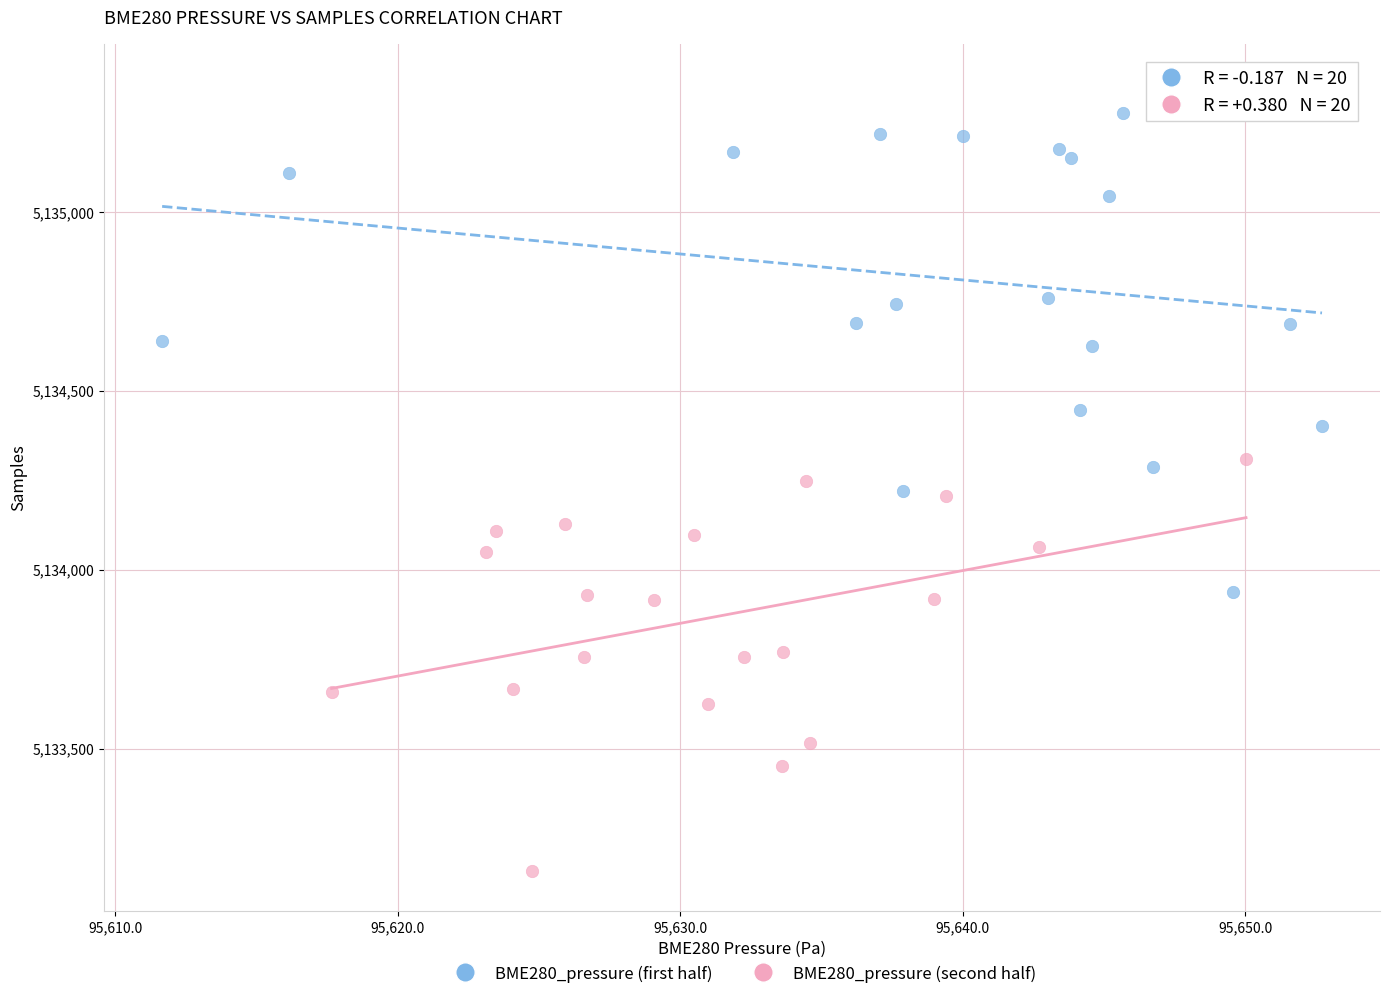

Which series contains the highest Y value?

BME280_pressure (first half)